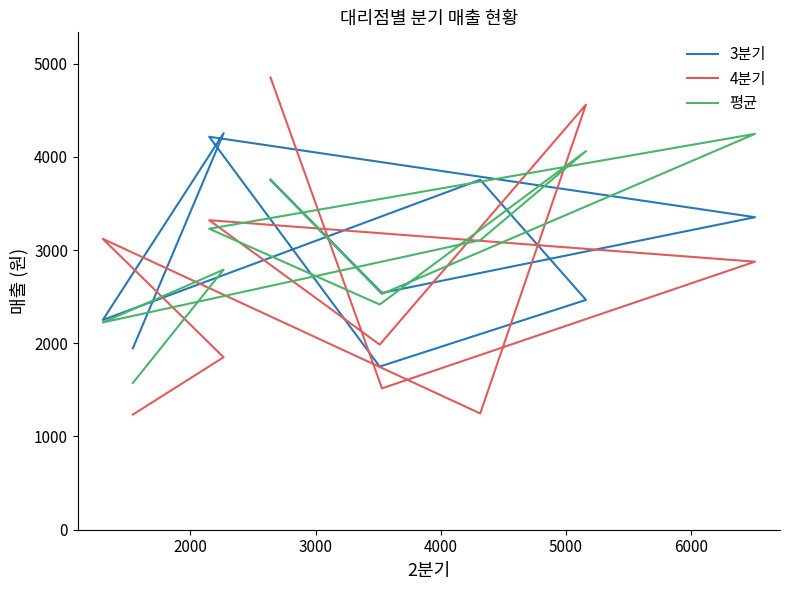

What are all the series names shown in the legend?

3분기, 4분기, 평균